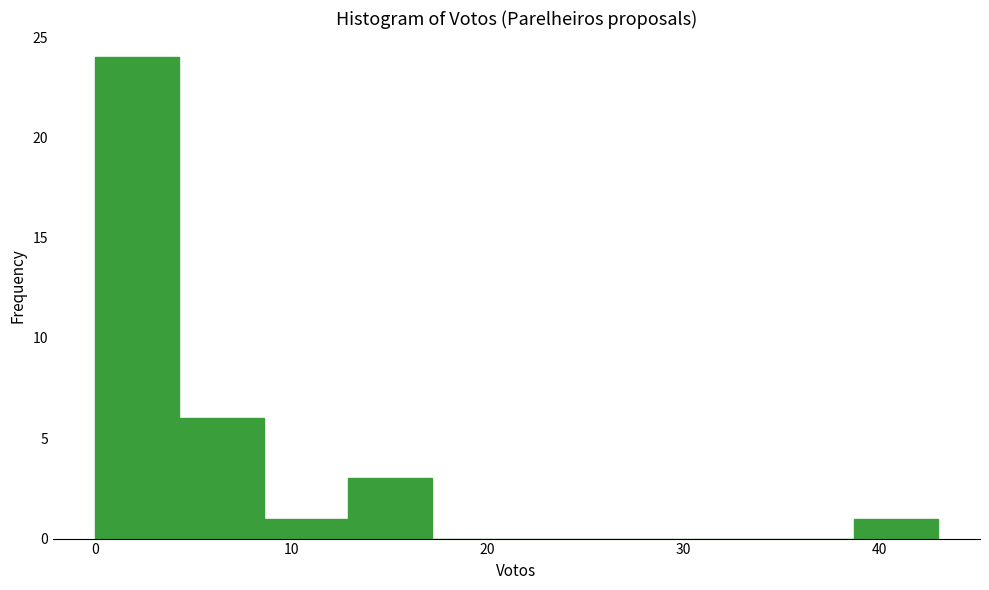

Reading left to right, list every bar in this chart as the range it spans on the x-axis followed by its height. Neither the bar edges nor the heights are printed on the chart, so give them approximately, as read against the axes.

0.0 to 4.3: 24
4.3 to 8.6: 6
8.6 to 12.9: 1
12.9 to 17.2: 3
17.2 to 21.5: 0
21.5 to 25.8: 0
25.8 to 30.1: 0
30.1 to 34.4: 0
34.4 to 38.7: 0
38.7 to 43.0: 1